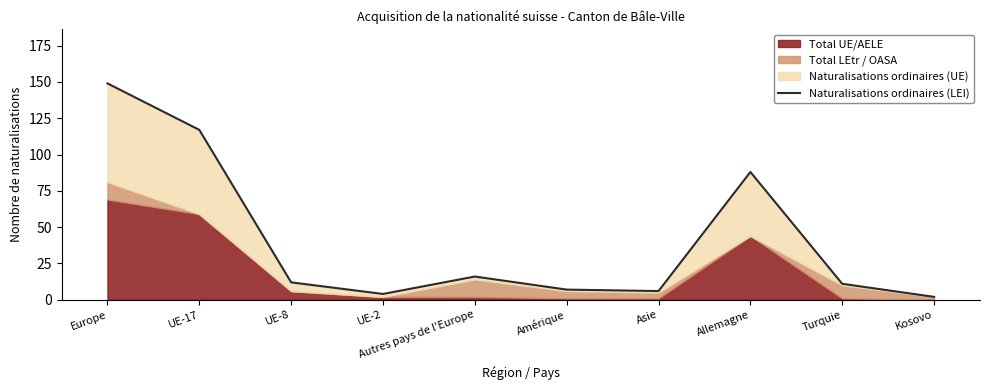

List the labels in order of value, smallest first.

Kosovo, UE-2, Asie, Amérique, Turquie, UE-8, Autres pays de l'Europe, Allemagne, UE-17, Europe